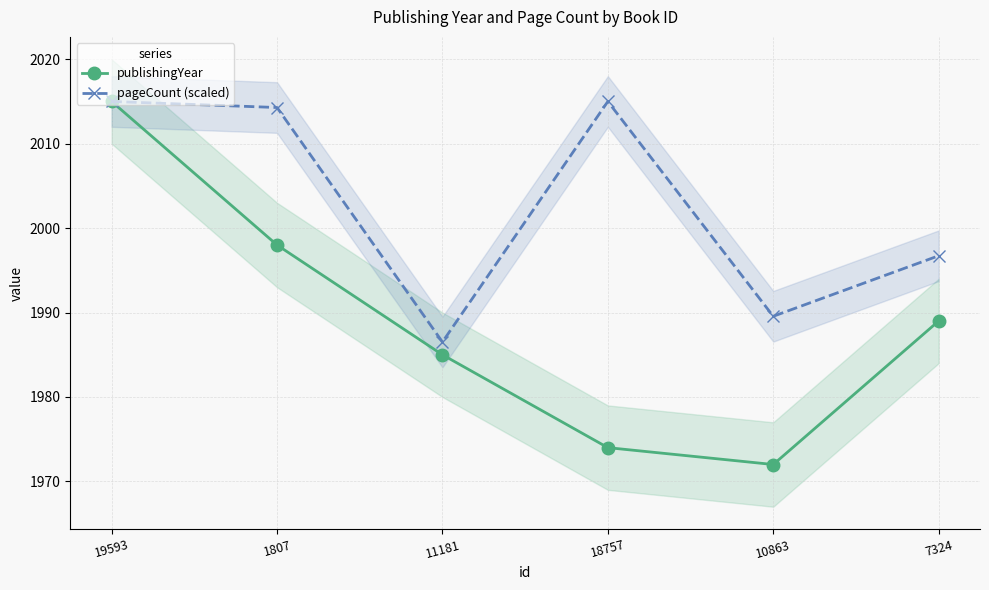

How many lines are shown in the chart?

2